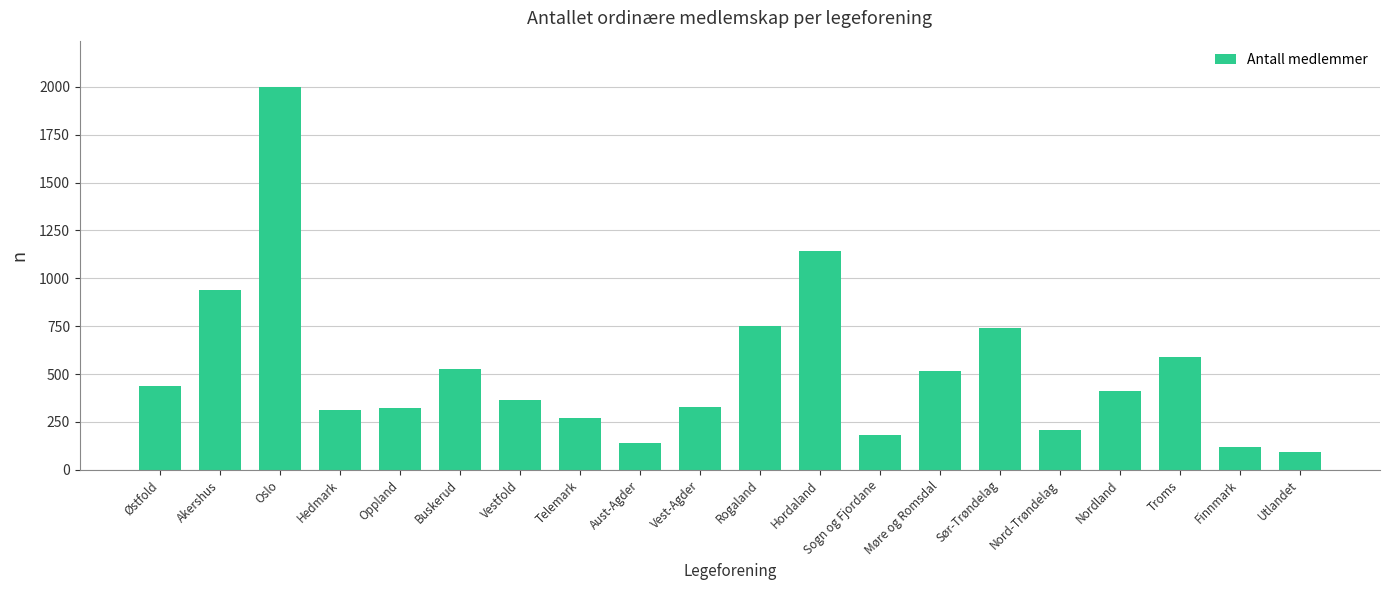

Where does the data first go above 414?

Østfold